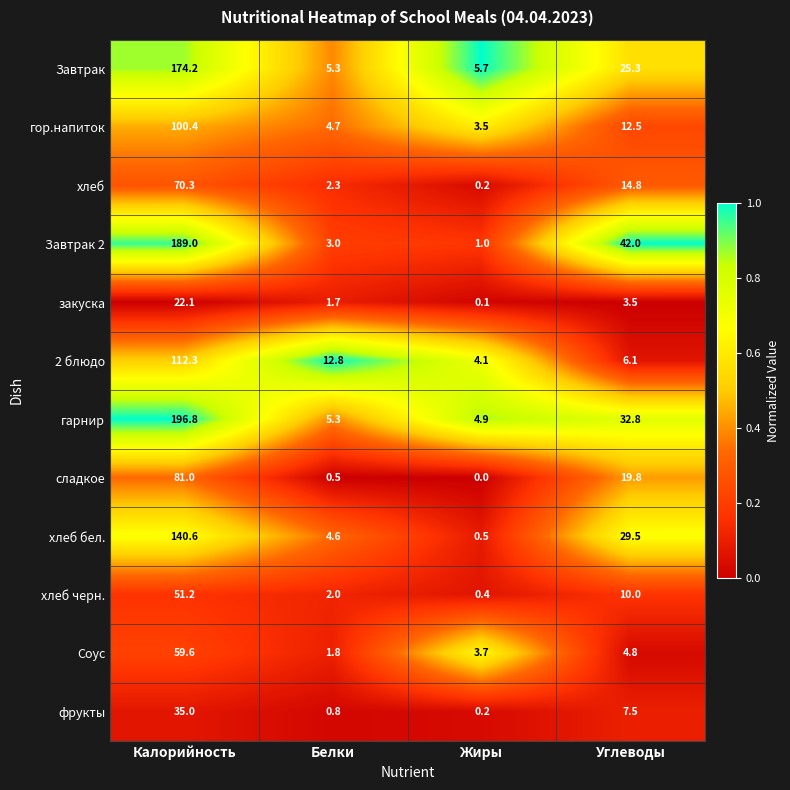

What is the difference between the хлеб черн. values at Жиры and Белки?

1.6